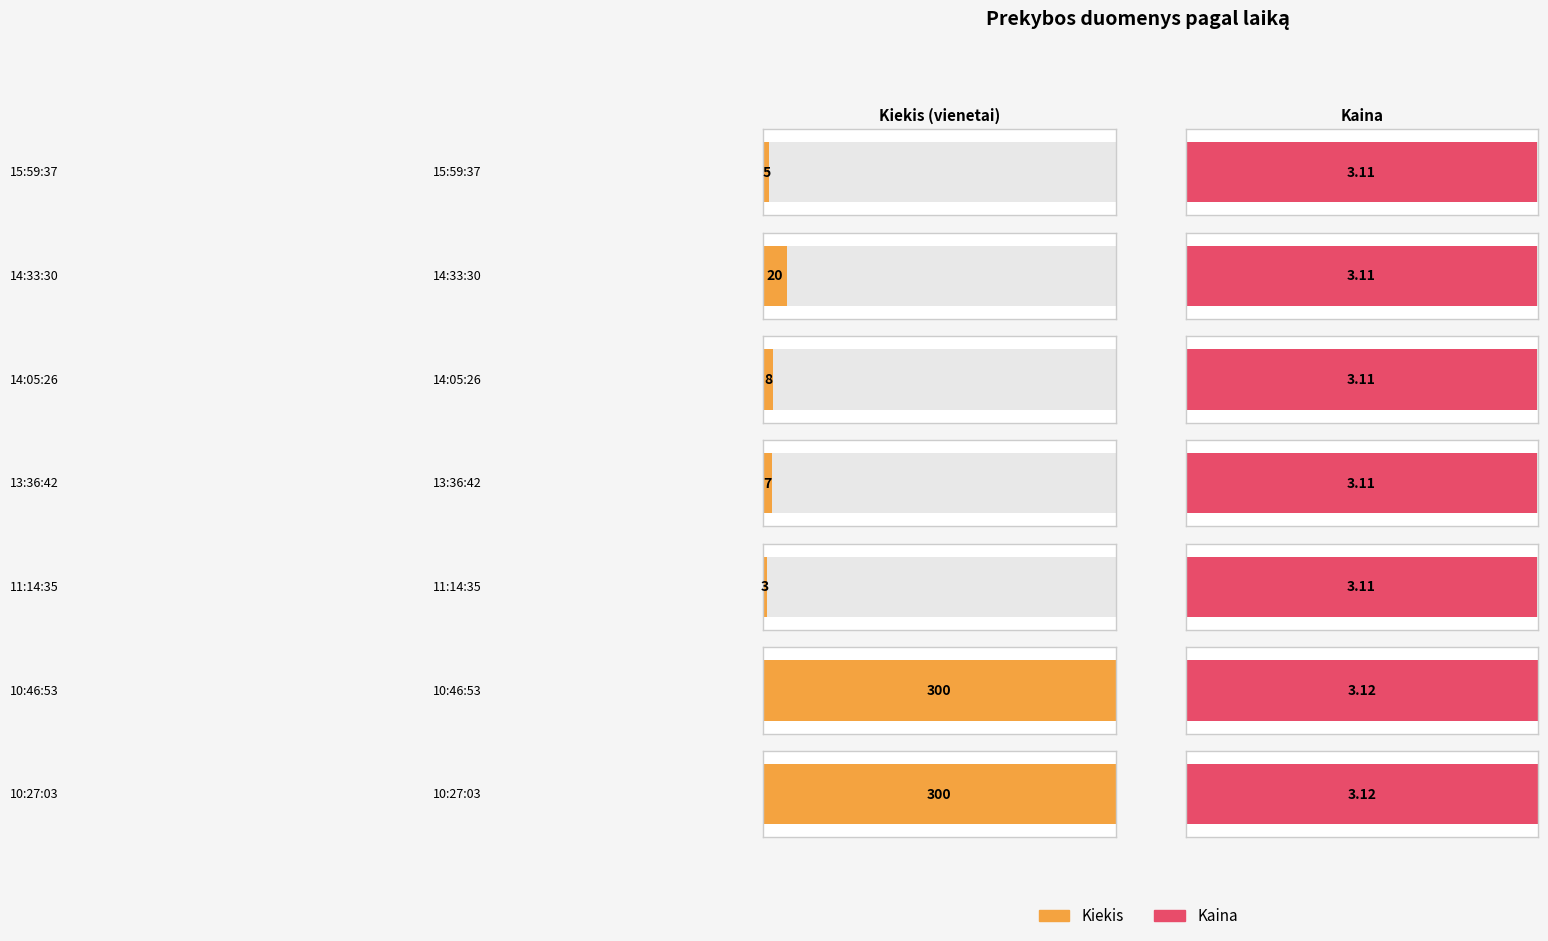

Is it true that Kiekis equals 300.0 at 10:27:03?

True